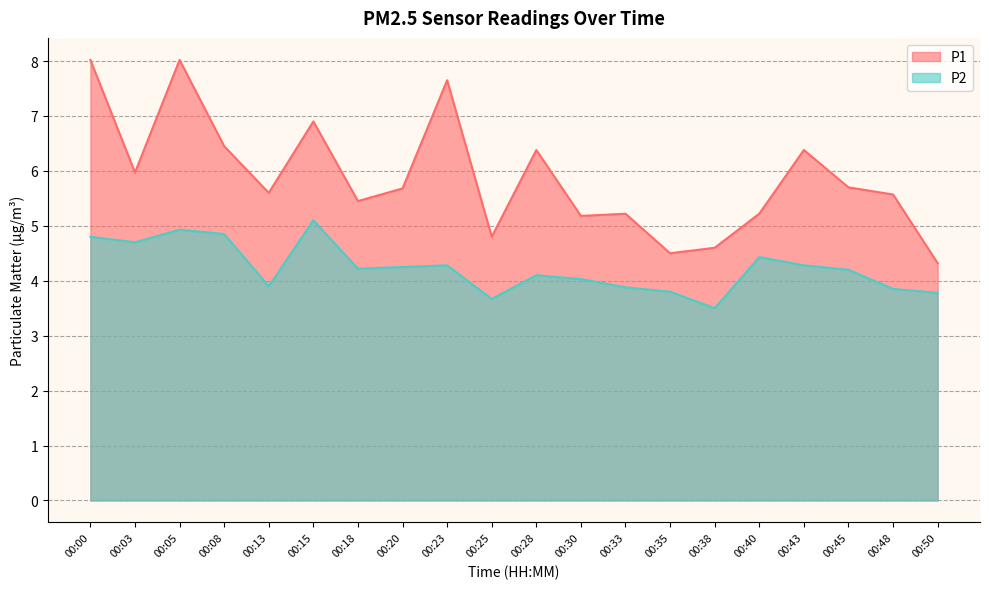

In P1, how many points are higher than both neighbors (excluding endpoints)?

6